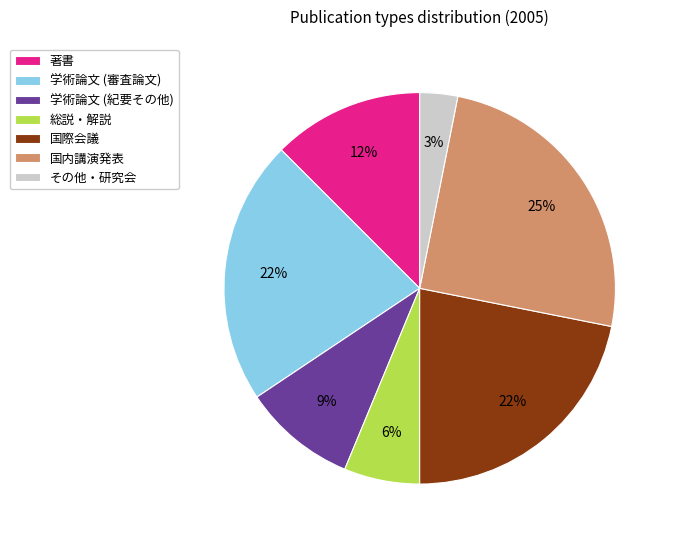

Between 著書 and 総説・解説, which is larger?

著書